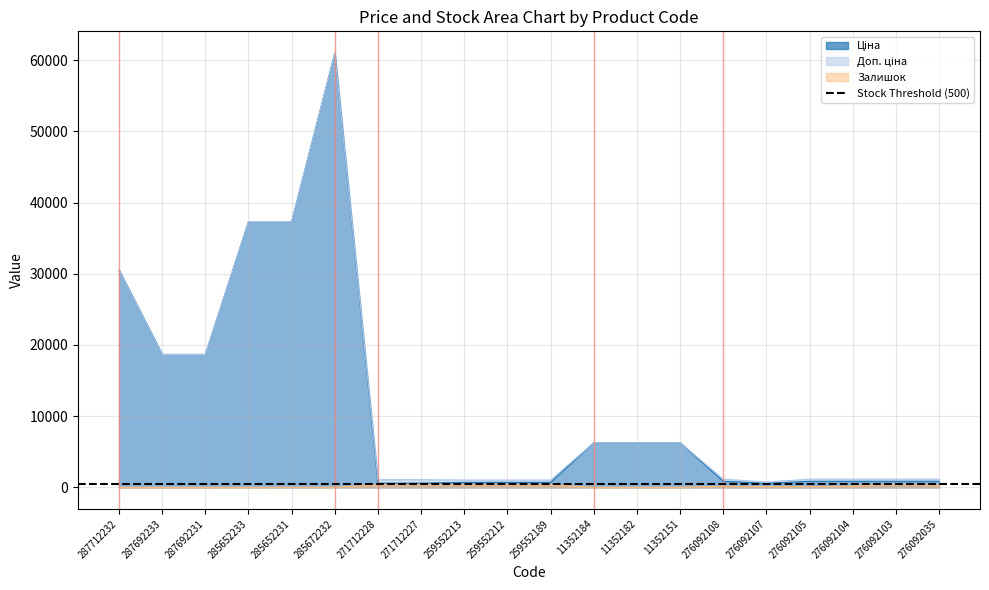

True or false: Залишок and Ціна cross at least once.

False